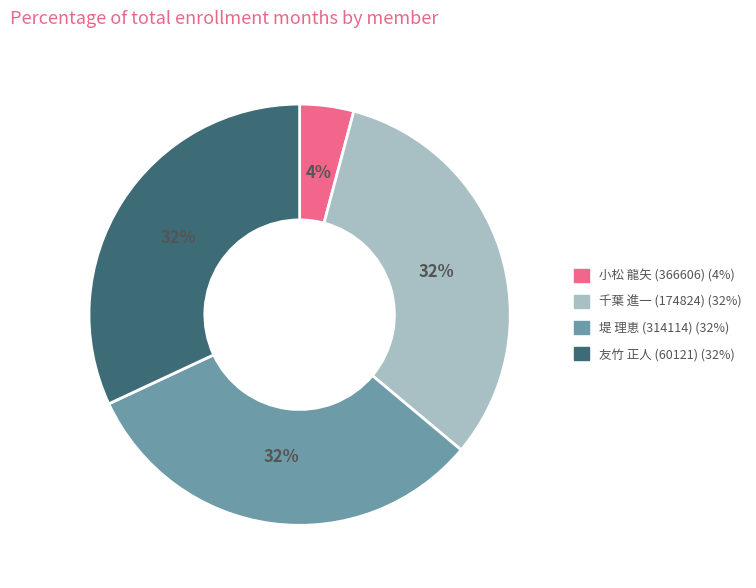

To the nearest percent, what is the difference between the 小松 龍矢 (366606) and 千葉 進一 (174824) slice percentages?

28%